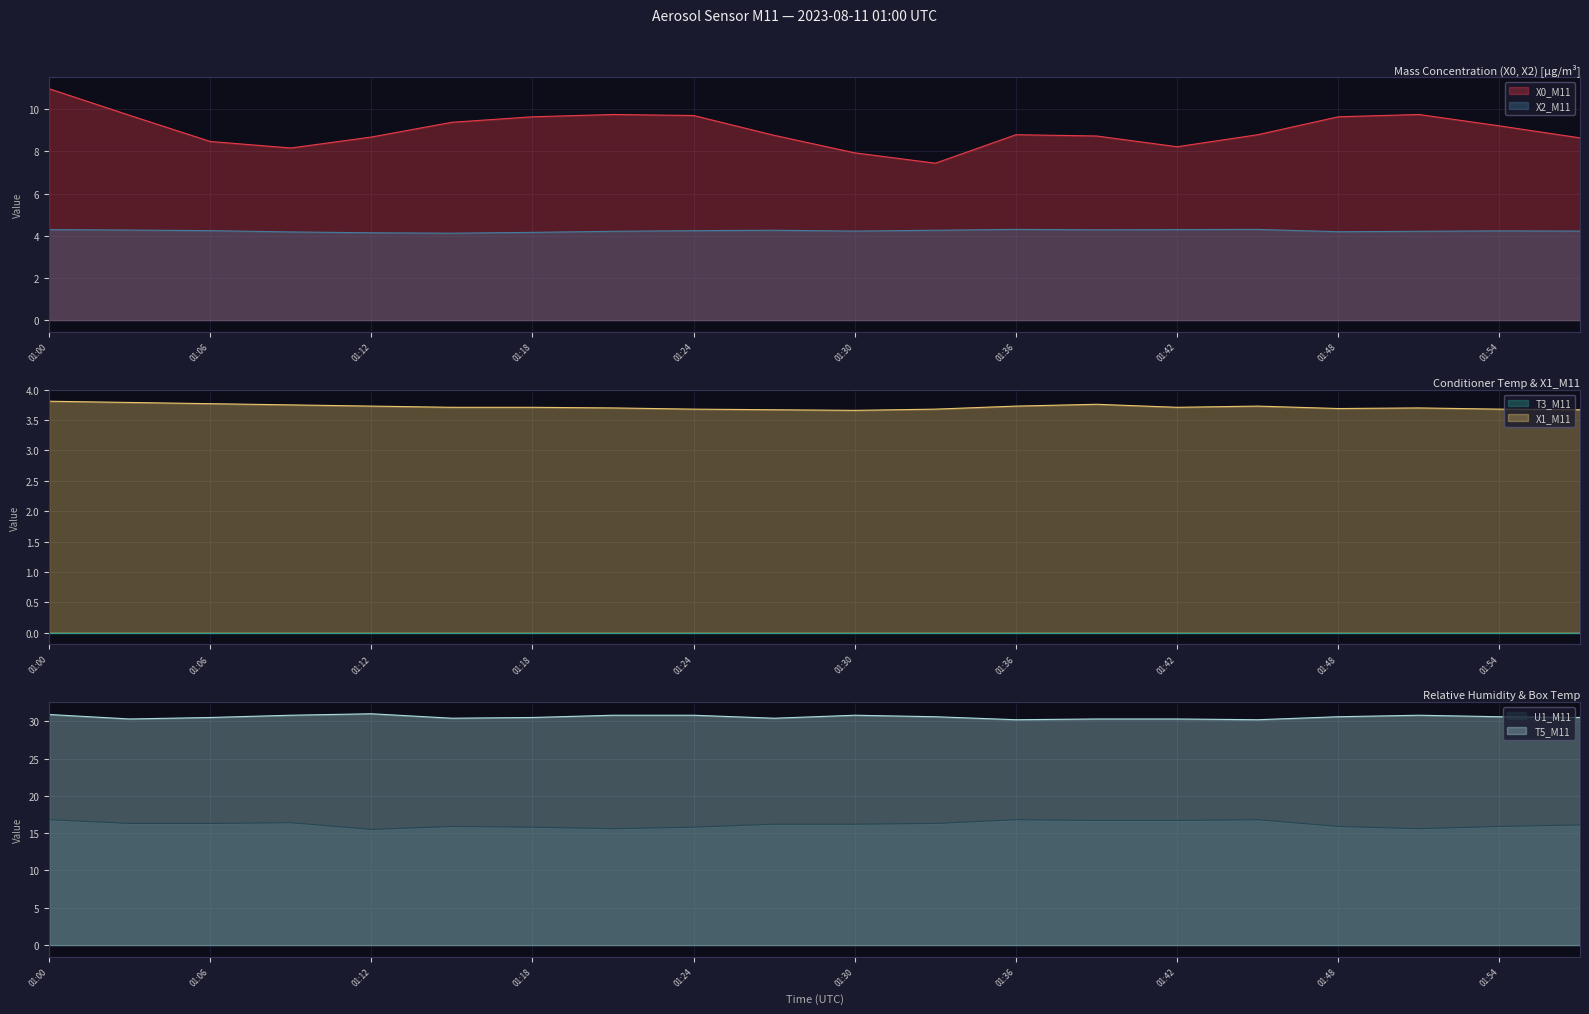

How many interior local valleys does the T5_M11 series have?

5